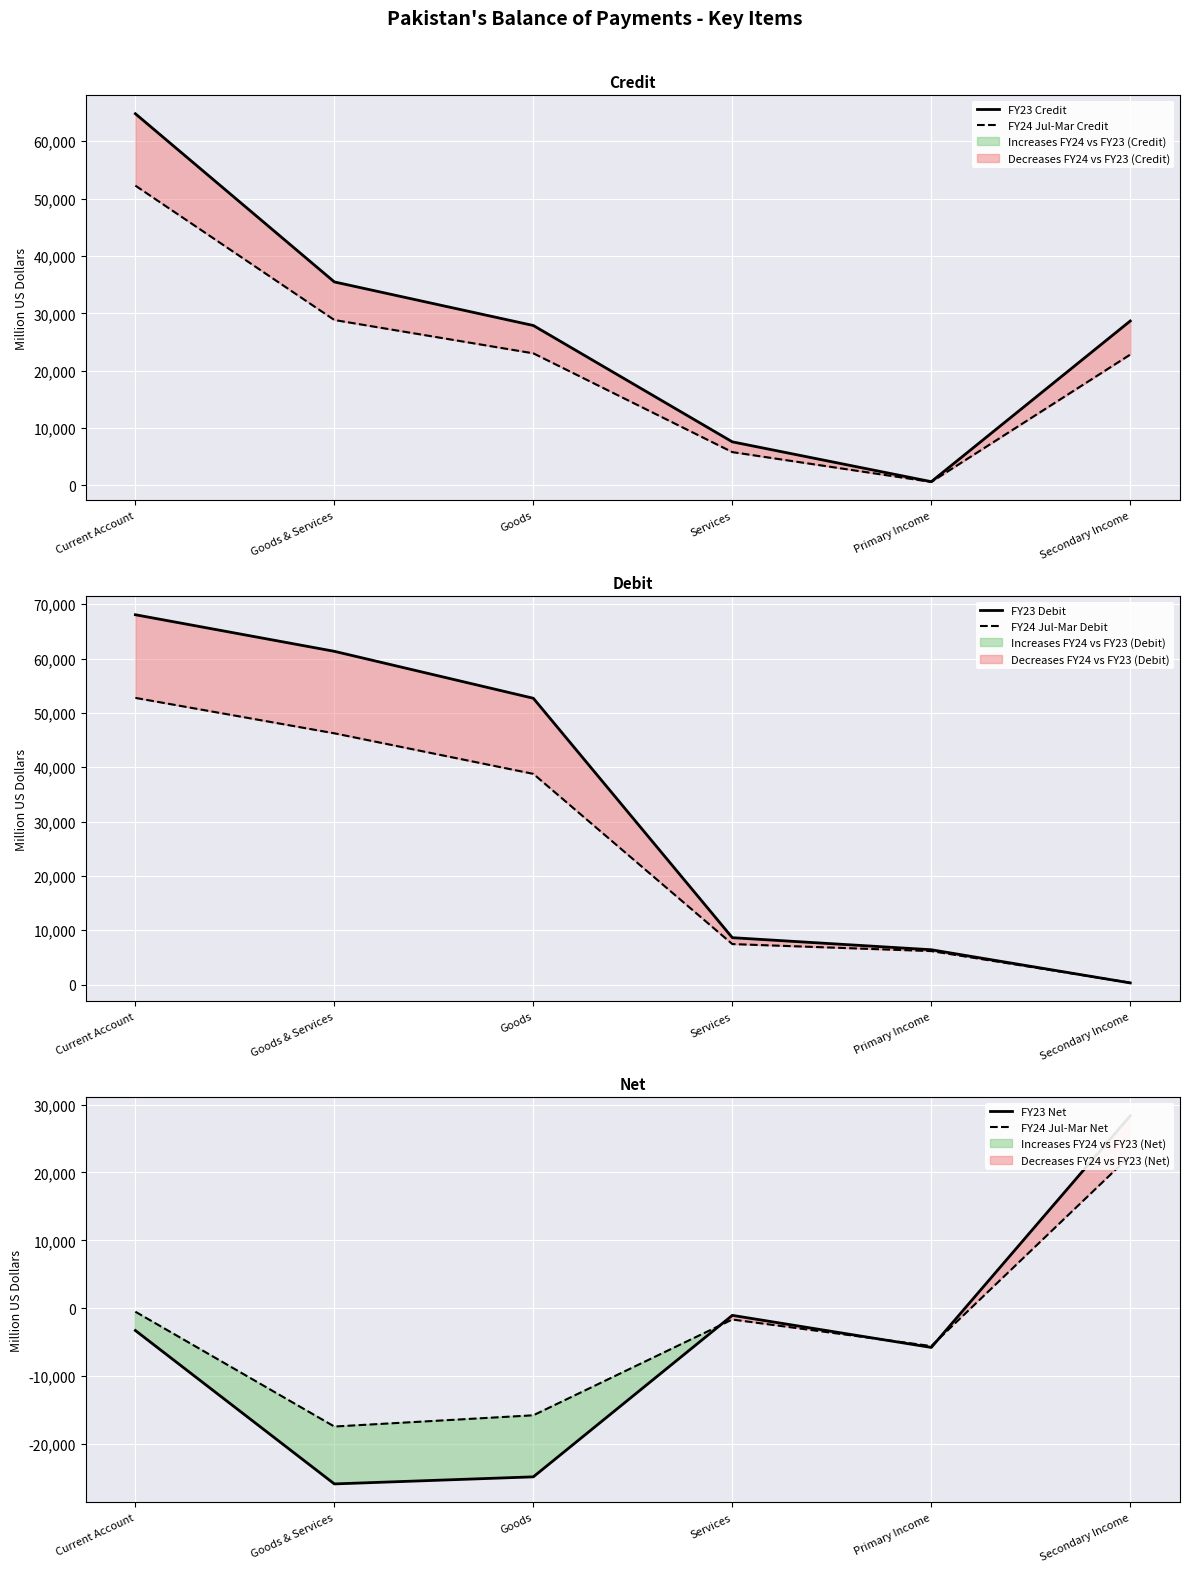

How many data points in FY23 Debit are above 52695?

2